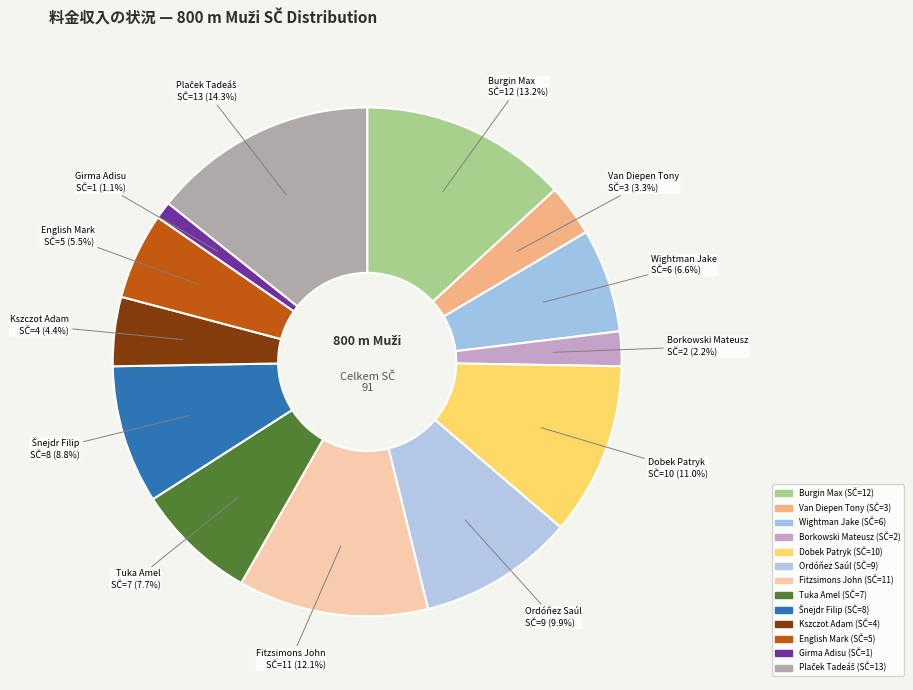

Is there a majority slice in this chart?

No